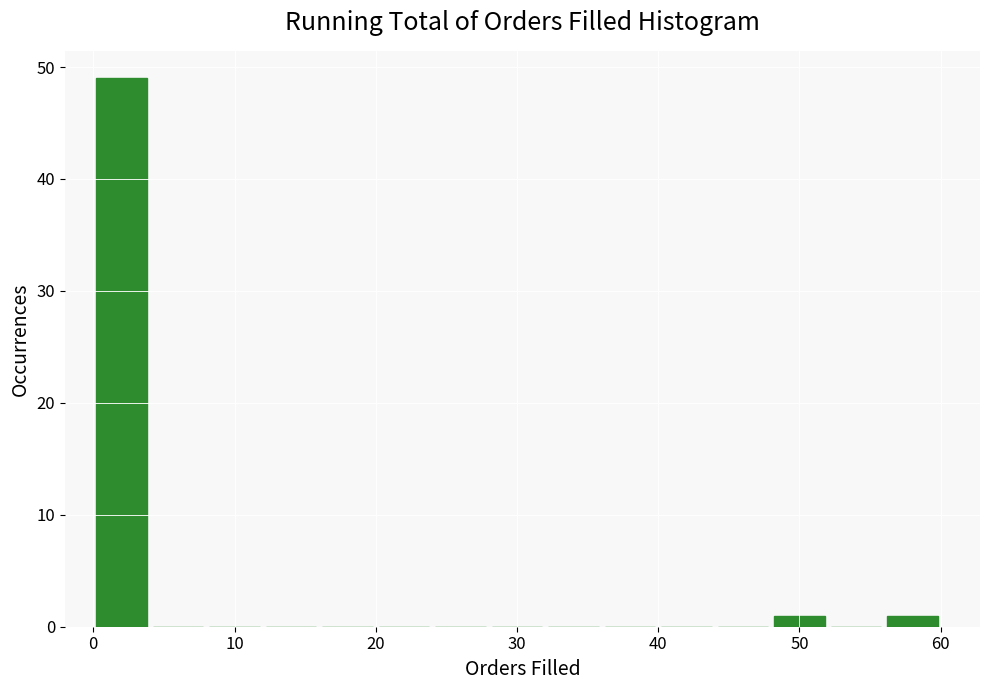

Reading left to right, transcribe this chart: for each bar, give the range it covers on the x-axis and its height. The values are not printed on the chart, so give them approximately, as read against the axis.

0 to 4: 49
4 to 8: 0
8 to 12: 0
12 to 16: 0
16 to 20: 0
20 to 24: 0
24 to 28: 0
28 to 32: 0
32 to 36: 0
36 to 40: 0
40 to 44: 0
44 to 48: 0
48 to 52: 1
52 to 56: 0
56 to 60: 1